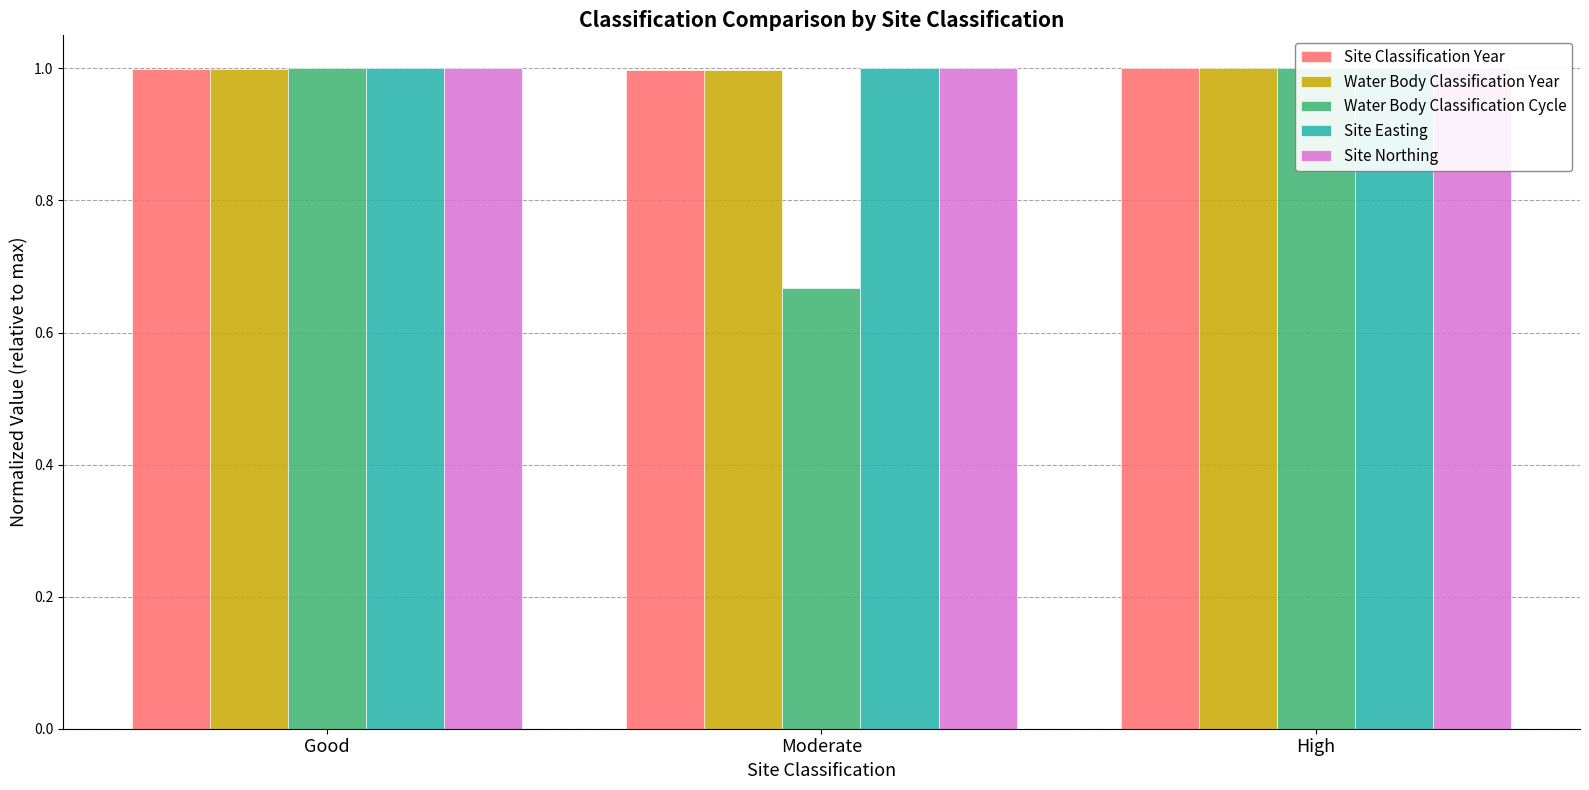

What is the smallest value displayed?

0.7